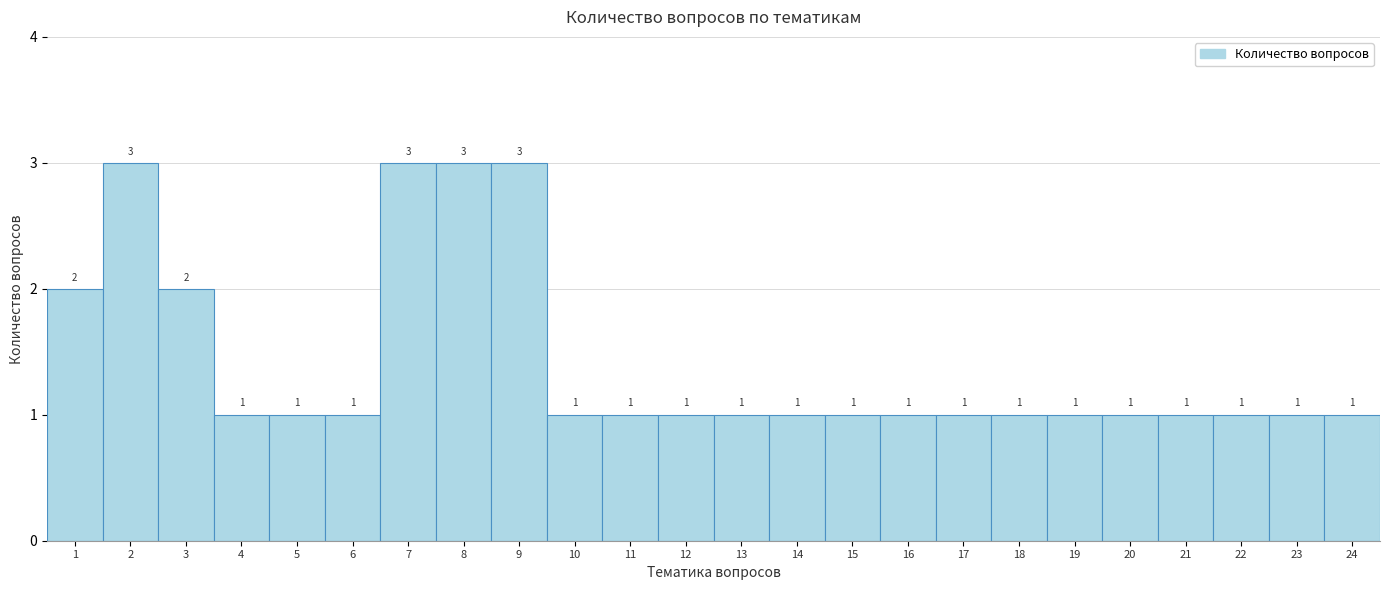

Reading right to left, transcribe all the data shown in this chart.

24=1	23=1	22=1	21=1	20=1	19=1	18=1	17=1	16=1	15=1	14=1	13=1	12=1	11=1	10=1	9=3	8=3	7=3	6=1	5=1	4=1	3=2	2=3	1=2